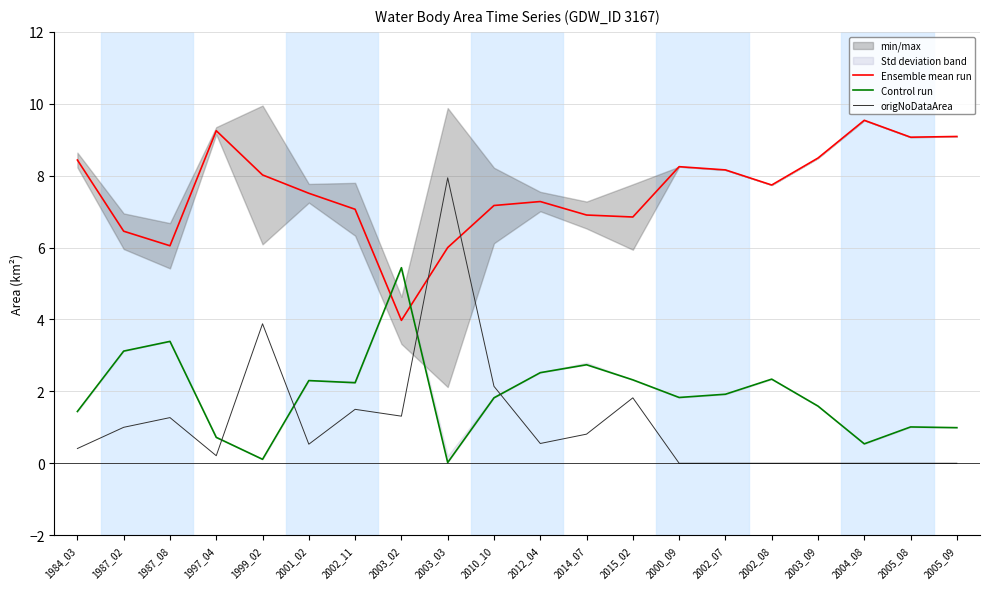

Rank the categories by Control run value from lowest to highest.

2003_03, 1999_02, 2004_08, 1997_04, 2005_09, 2005_08, 1984_03, 2003_09, 2010_10, 2000_09, 2002_07, 2002_11, 2001_02, 2015_02, 2002_08, 2012_04, 2014_07, 1987_02, 1987_08, 2003_02